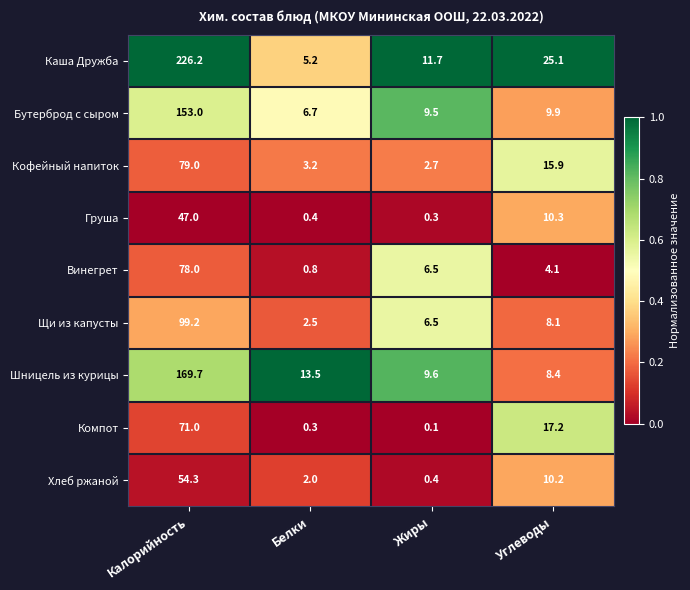

At which category does the chart reach its minimum across all series?

Жиры